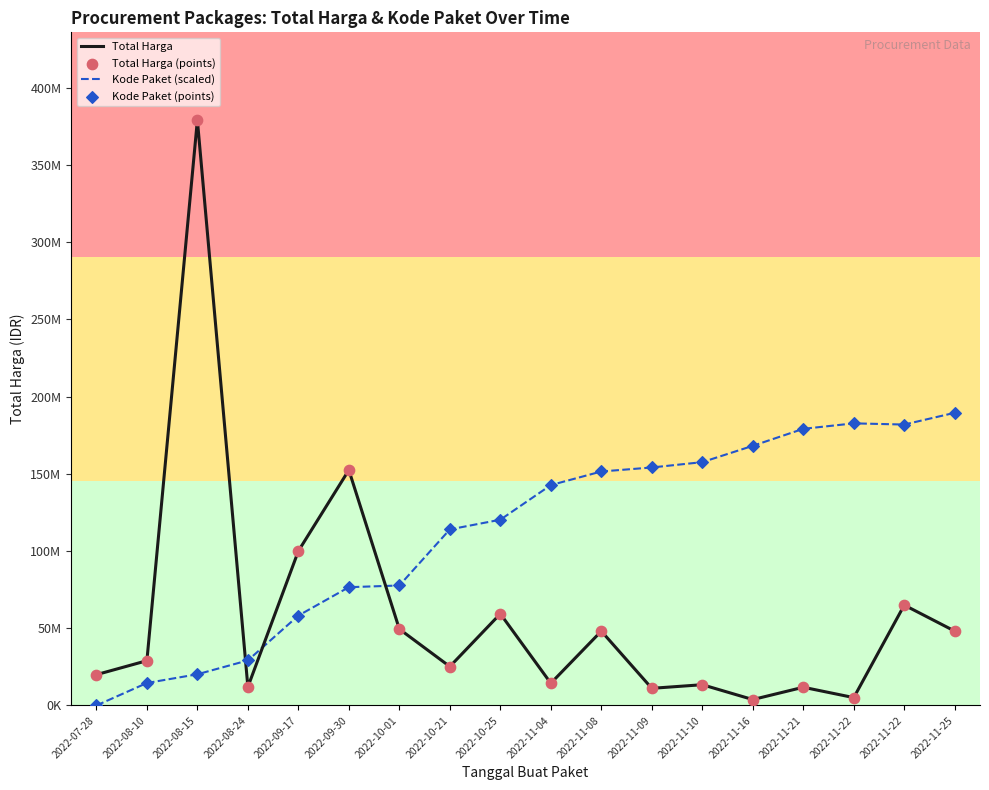

At which category is the sum across all series the highest?

2022-08-15